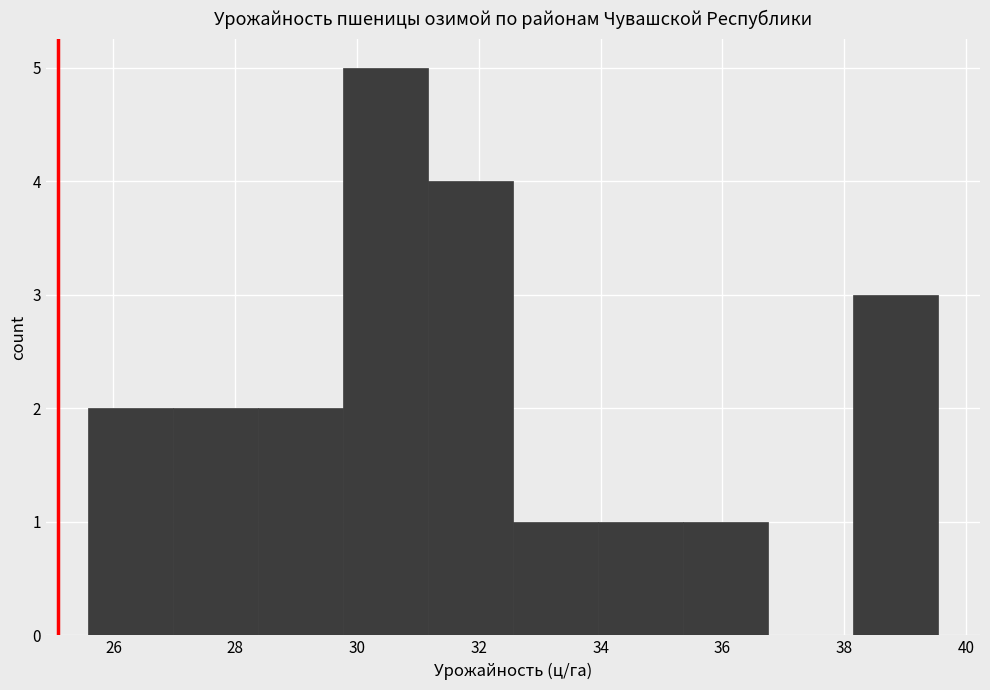

Reading left to right, list every bar in this chart as the range it spans on the x-axis followed by its height. Neither the bar edges nor the heights are printed on the chart, so give them approximately, as read against the axes.

25.6 to 27.0: 2
27.0 to 28.4: 2
28.4 to 29.8: 2
29.8 to 31.2: 5
31.2 to 32.6: 4
32.6 to 34.0: 1
34.0 to 35.4: 1
35.4 to 36.8: 1
36.8 to 38.2: 0
38.2 to 39.6: 3